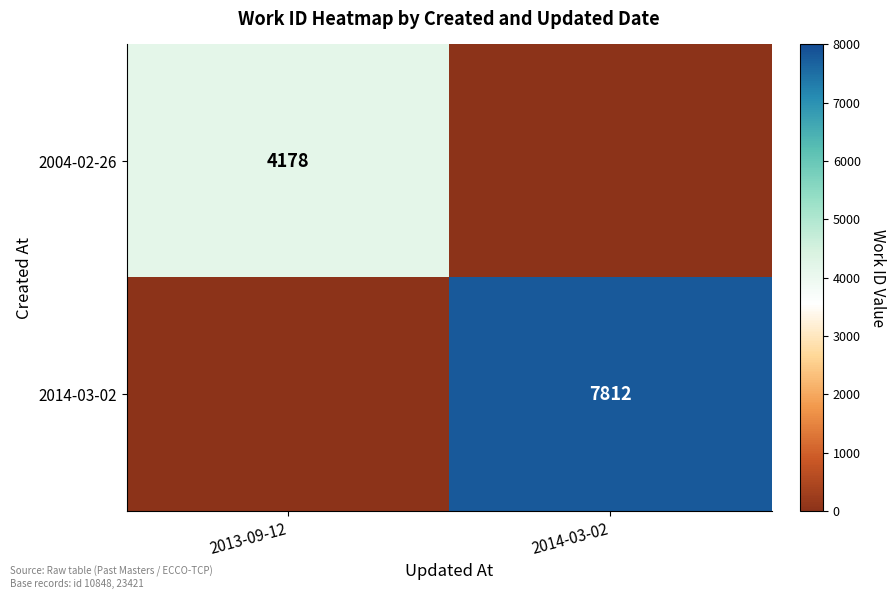

Is it true that 2004-02-26 equals 1135 at 2013-09-12?

False